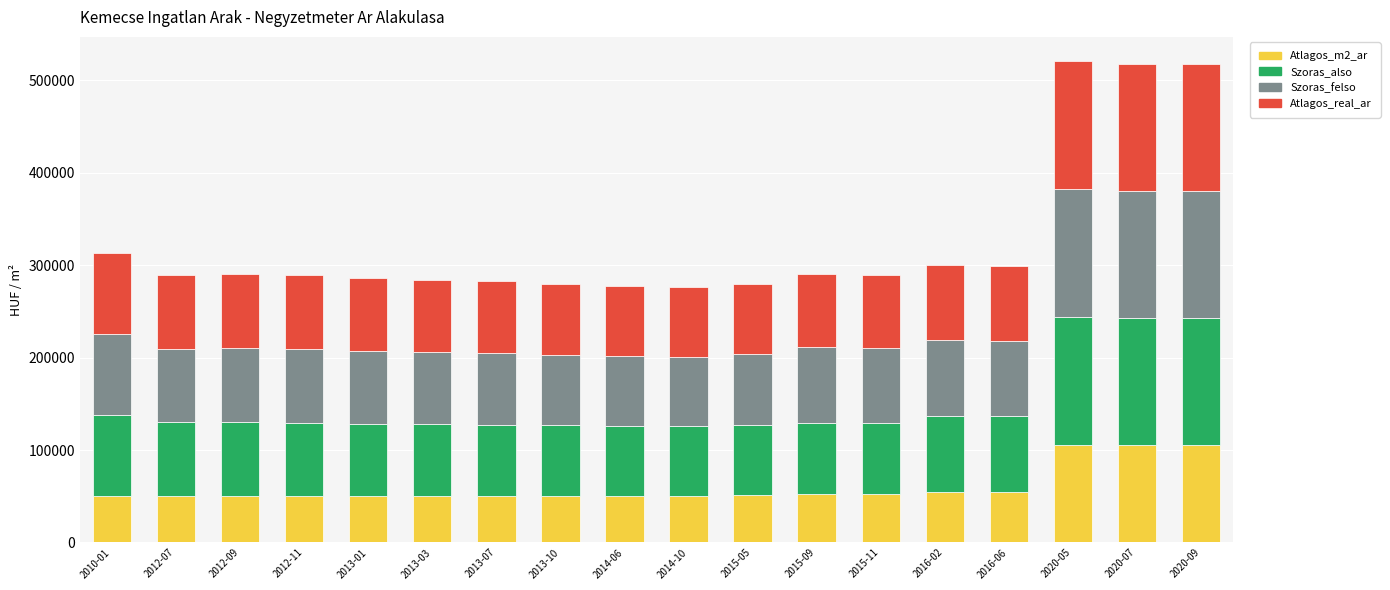

What are all the series names shown in the legend?

Atlagos_m2_ar, Szoras_also, Szoras_felso, Atlagos_real_ar